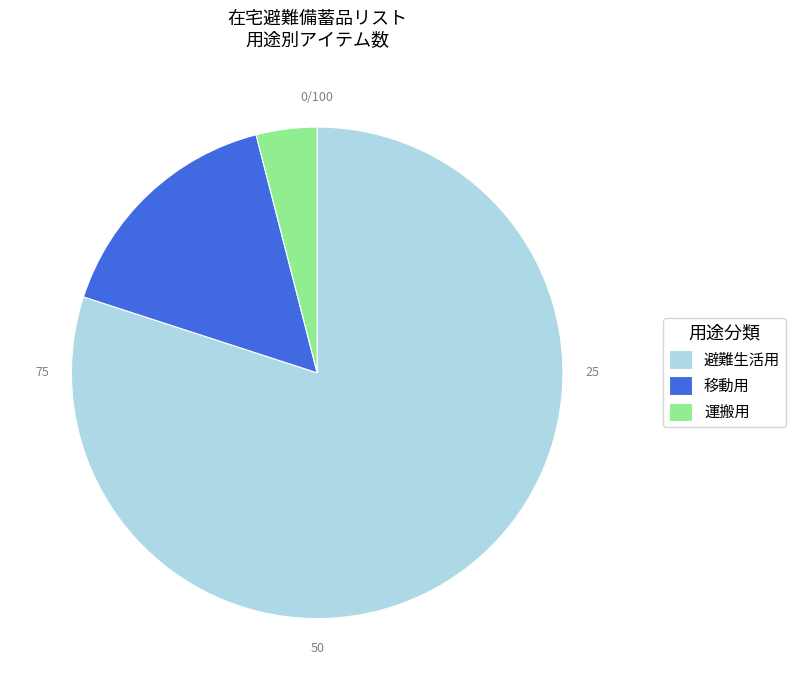

Does 避難生活用 represent more than half of the total?

Yes